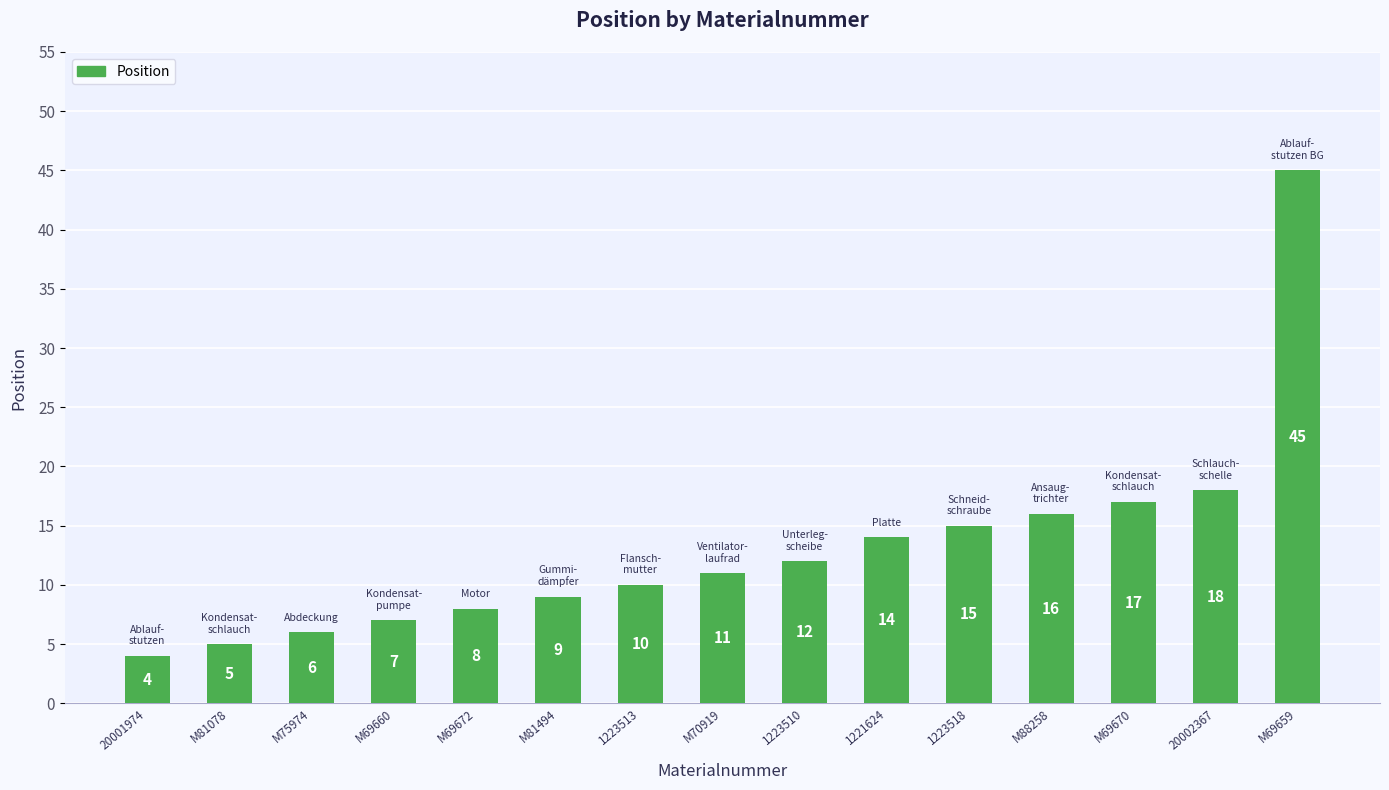

Rank the categories by value from highest to lowest.

M69659, 20002367, M69670, M88258, 1223518, 1221624, 1223510, M70919, 1223513, M81494, M69672, M69660, M75974, M81078, 20001974